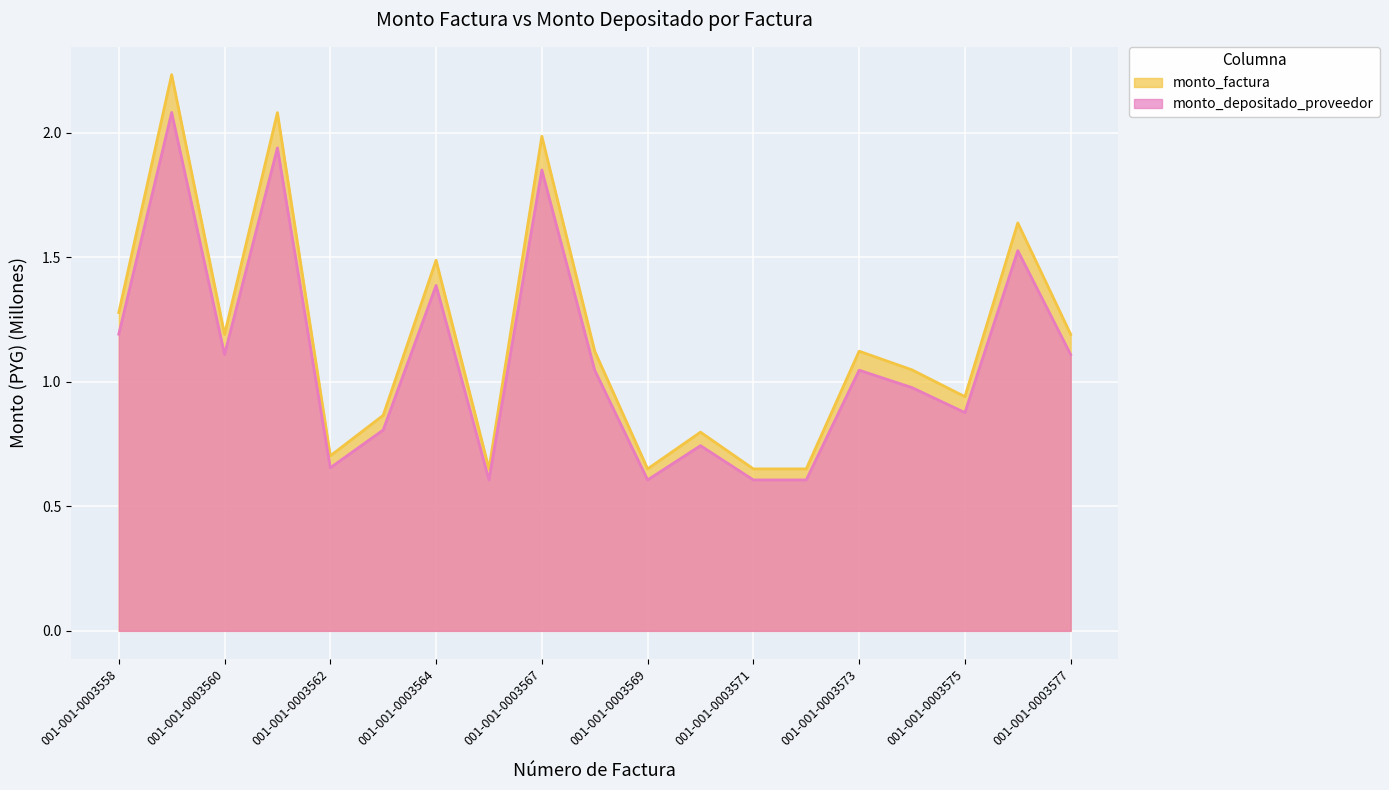

The monto_factura series shows 1.5 at 001-001-0003564. True or false?

True